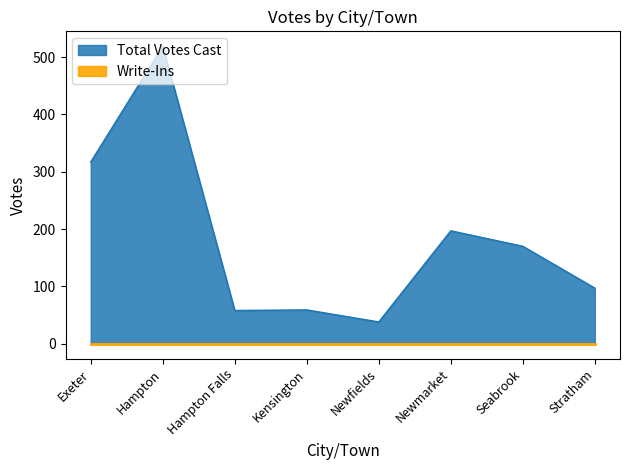

The chart shows a value of 519 at Hampton. True or false?

True